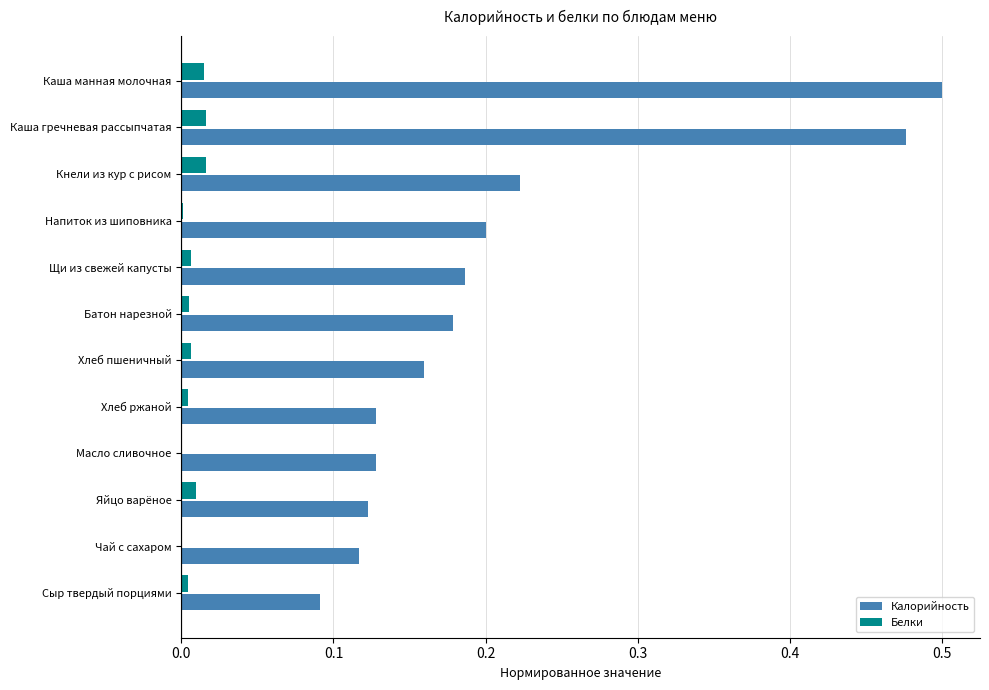

Is the value of Белки at Сыр твердый порциями greater than the value of Калорийность at Масло сливочное?

No